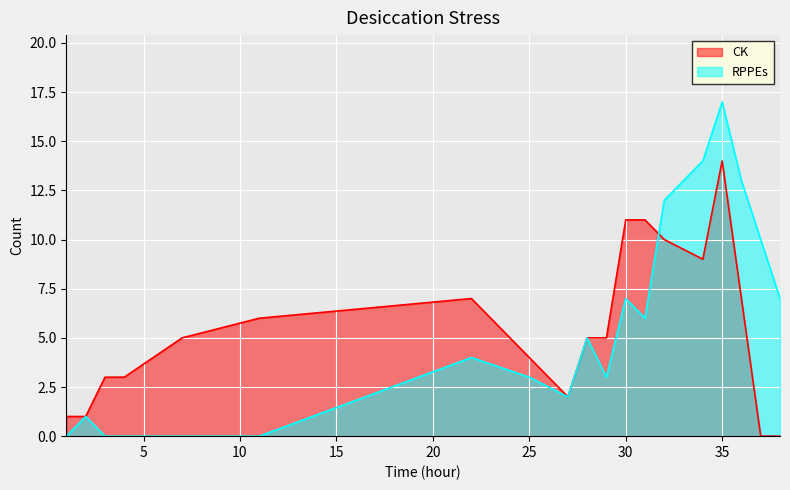

The value of CK at 1 is 1. True or false?

True